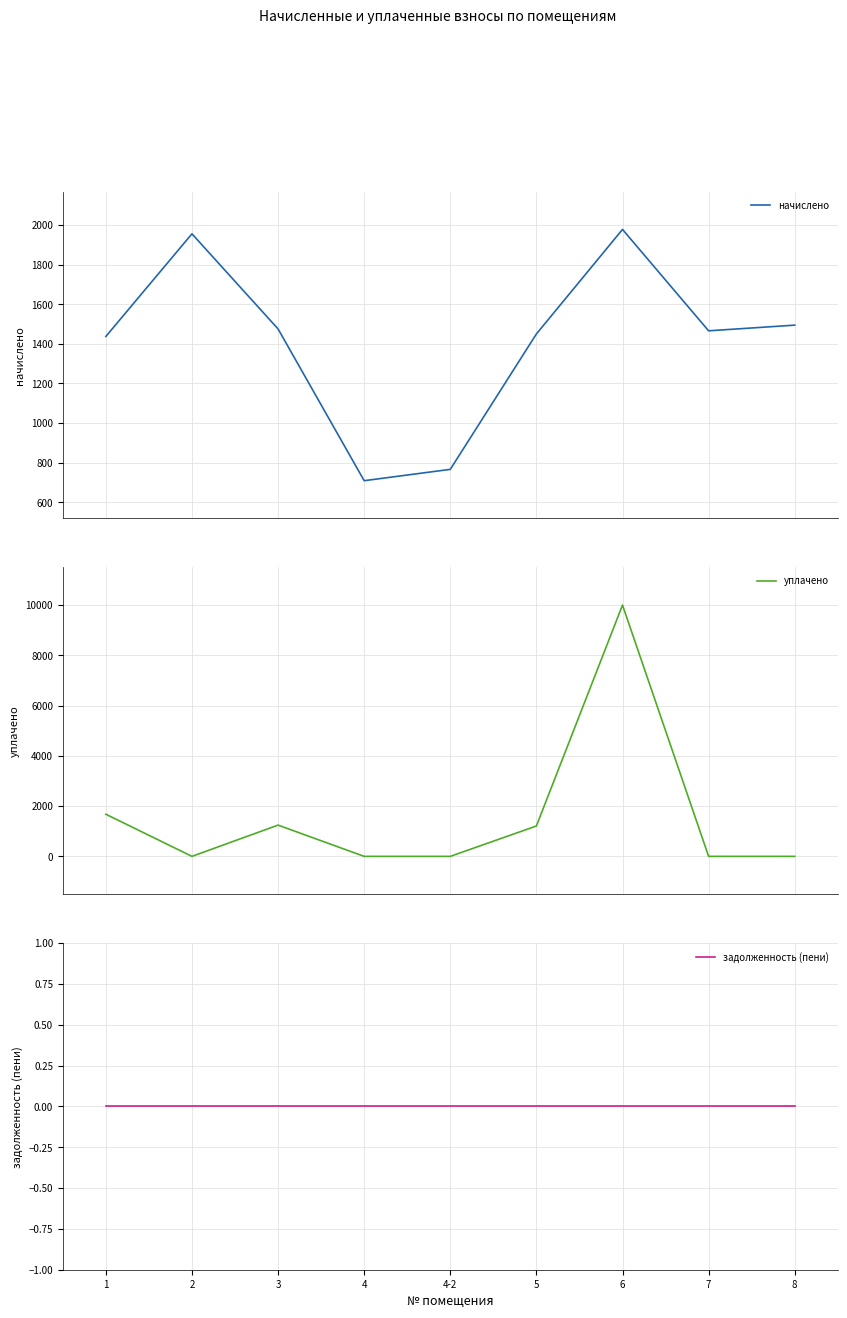

At which category is the sum across all series the highest?

6